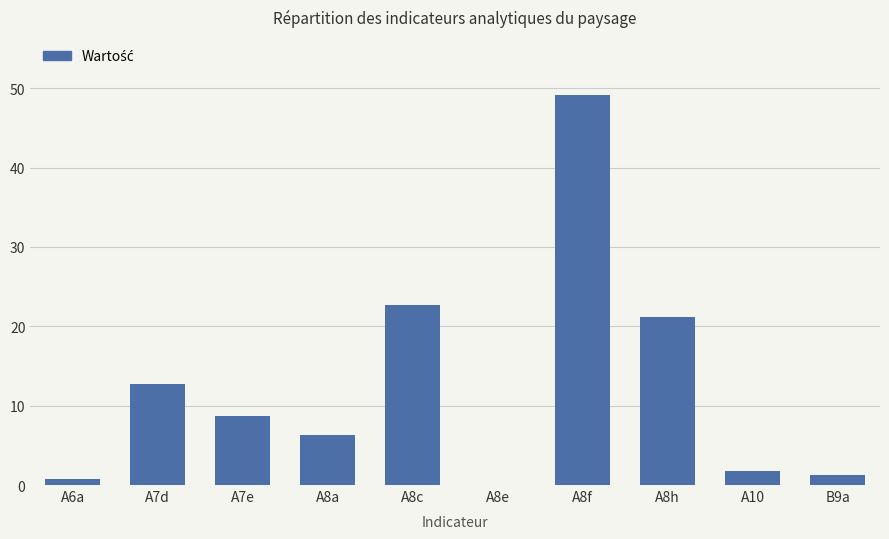

How many data points does each series have?

10